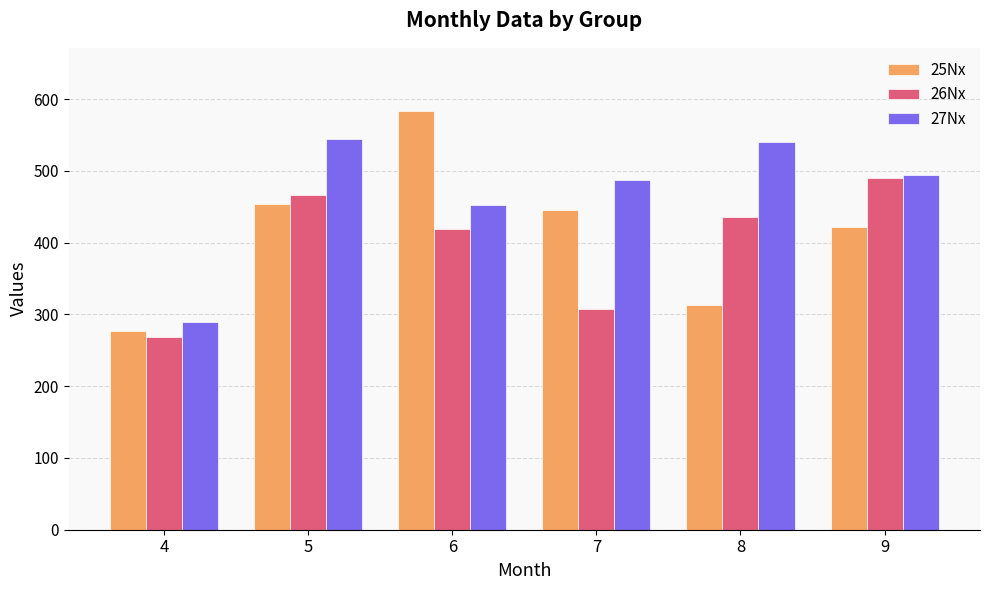

Which series changed the most between 5 and 6?

25Nx